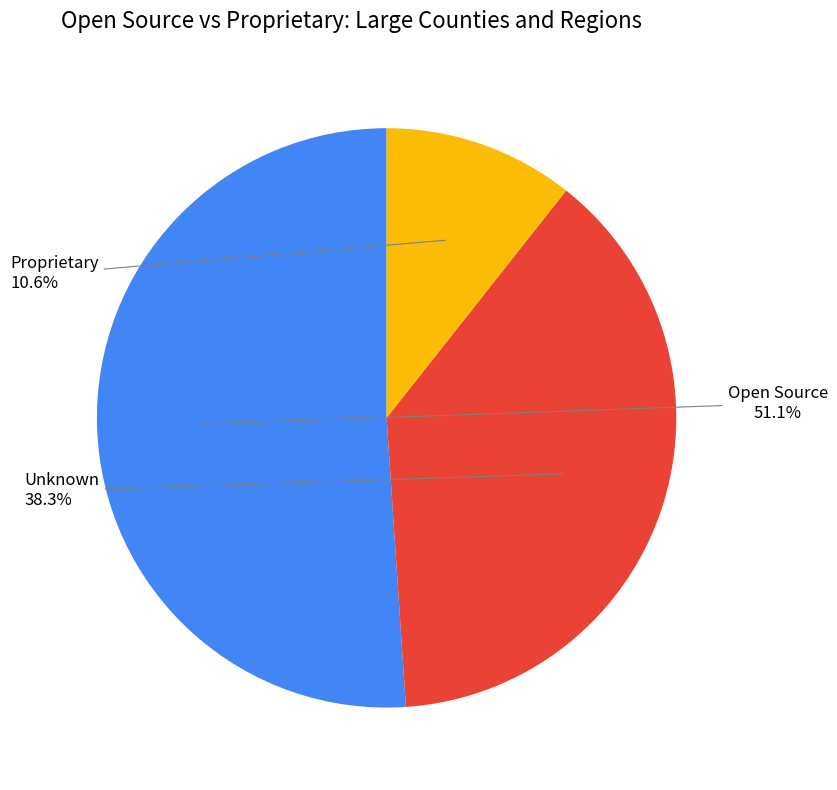

How many segments does this pie chart have?

3